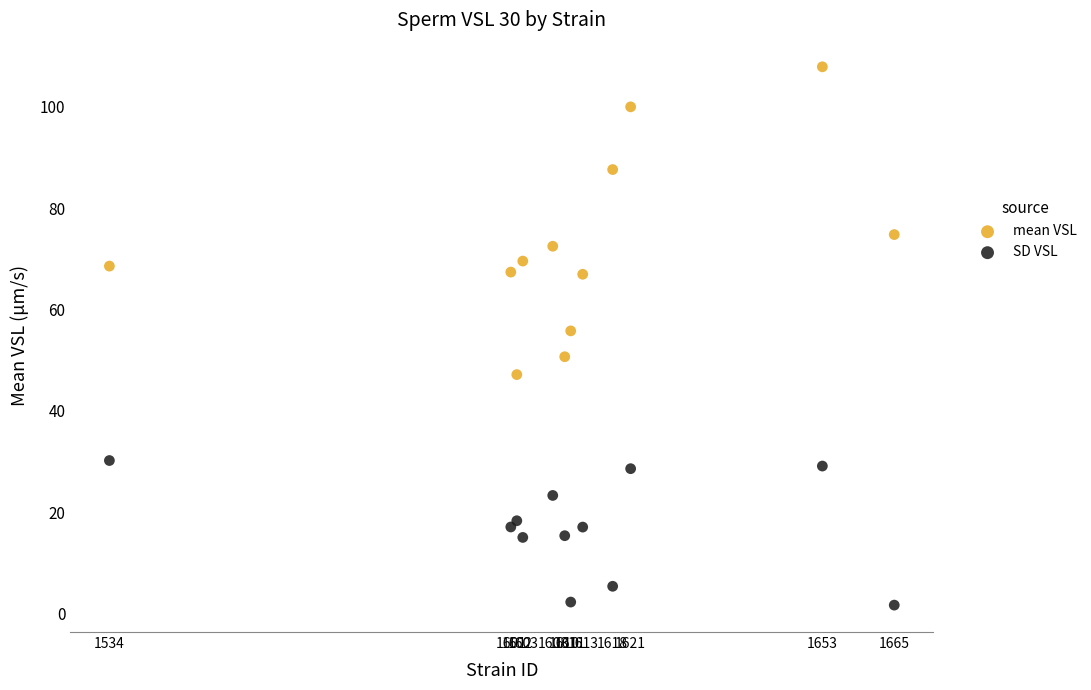

In the mean VSL series, what Y value is closest to 77?

74.8